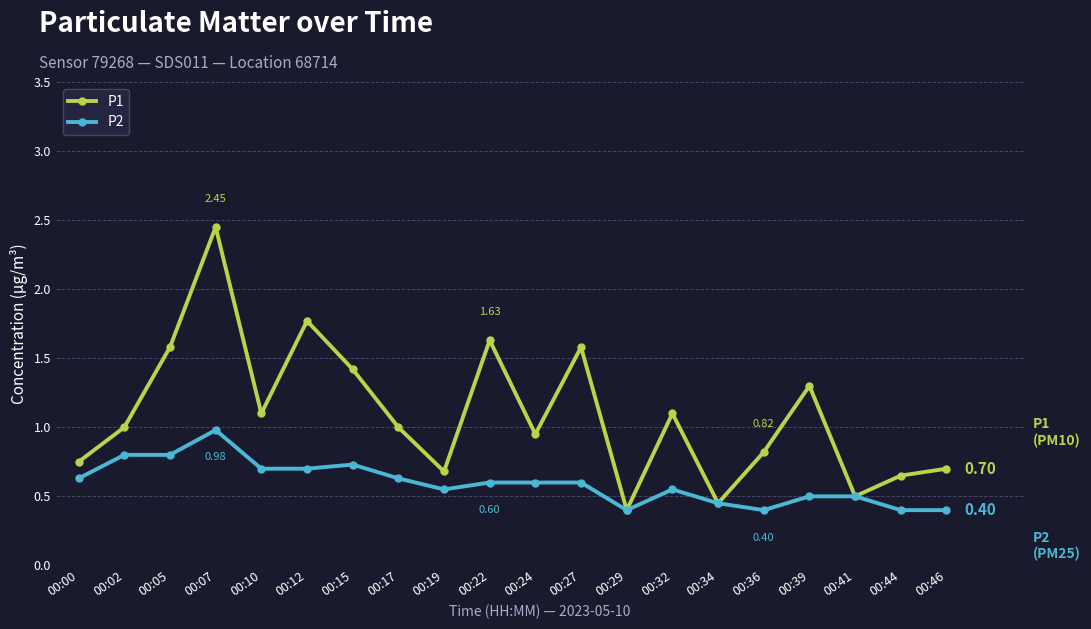

What is the average value of the P1 series?

1.1